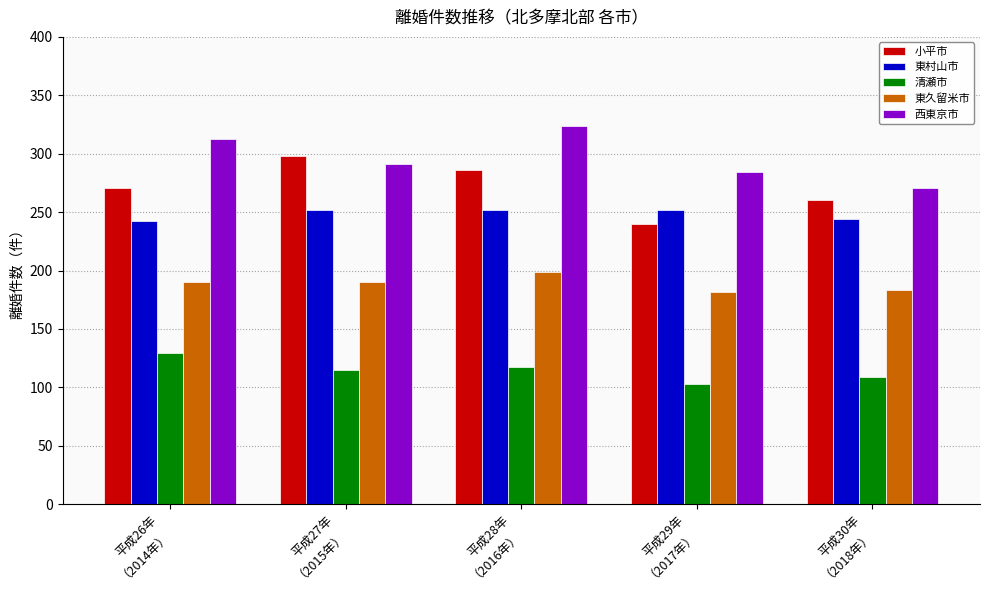

At which category is the sum across all series the highest?

平成28年
（2016年）